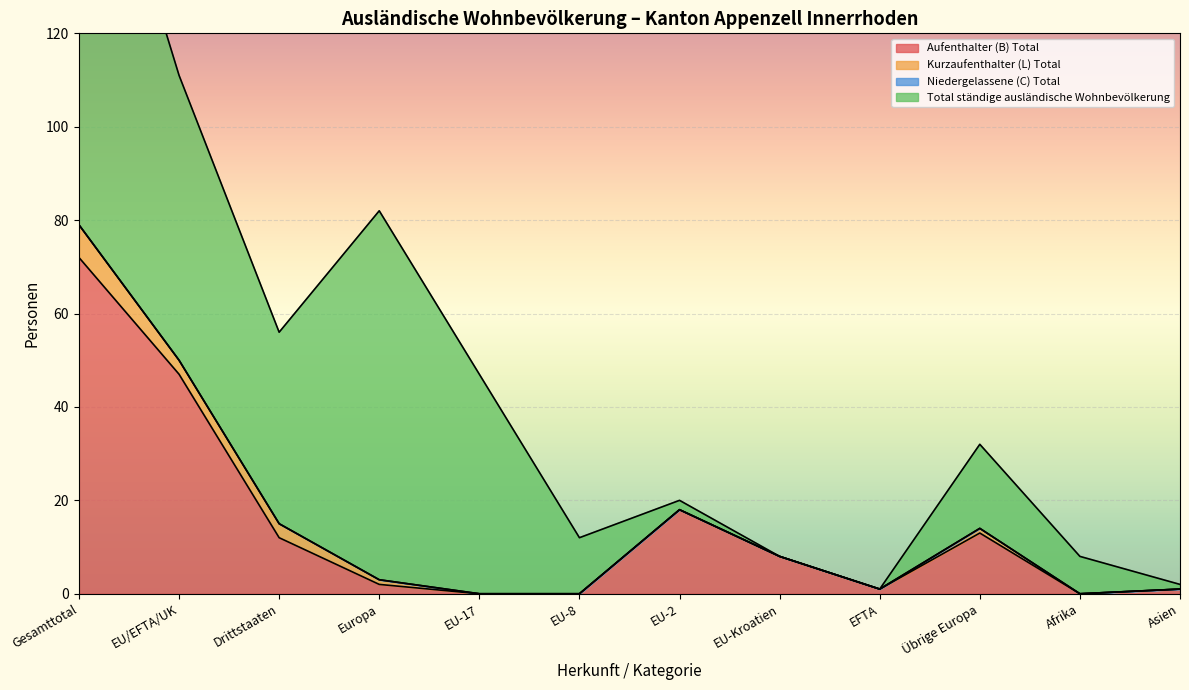

True or false: Aufenthalter (B) Total has a value of 95 at Gesamttotal.

False